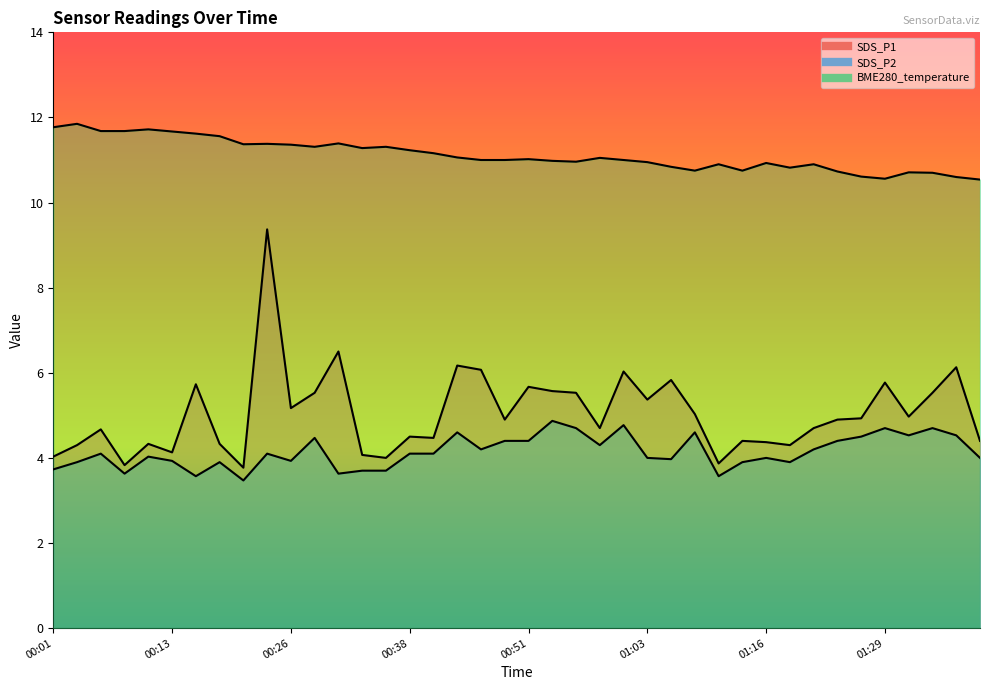

Between 00:23 and 01:01, which is larger?

00:23